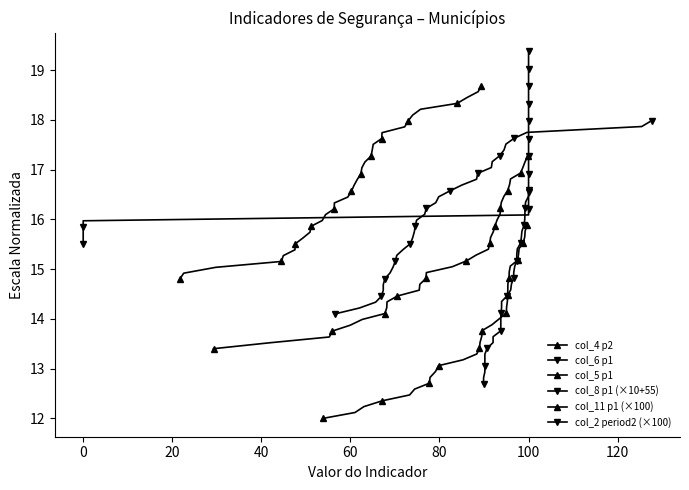

How many data points does each series have?

34